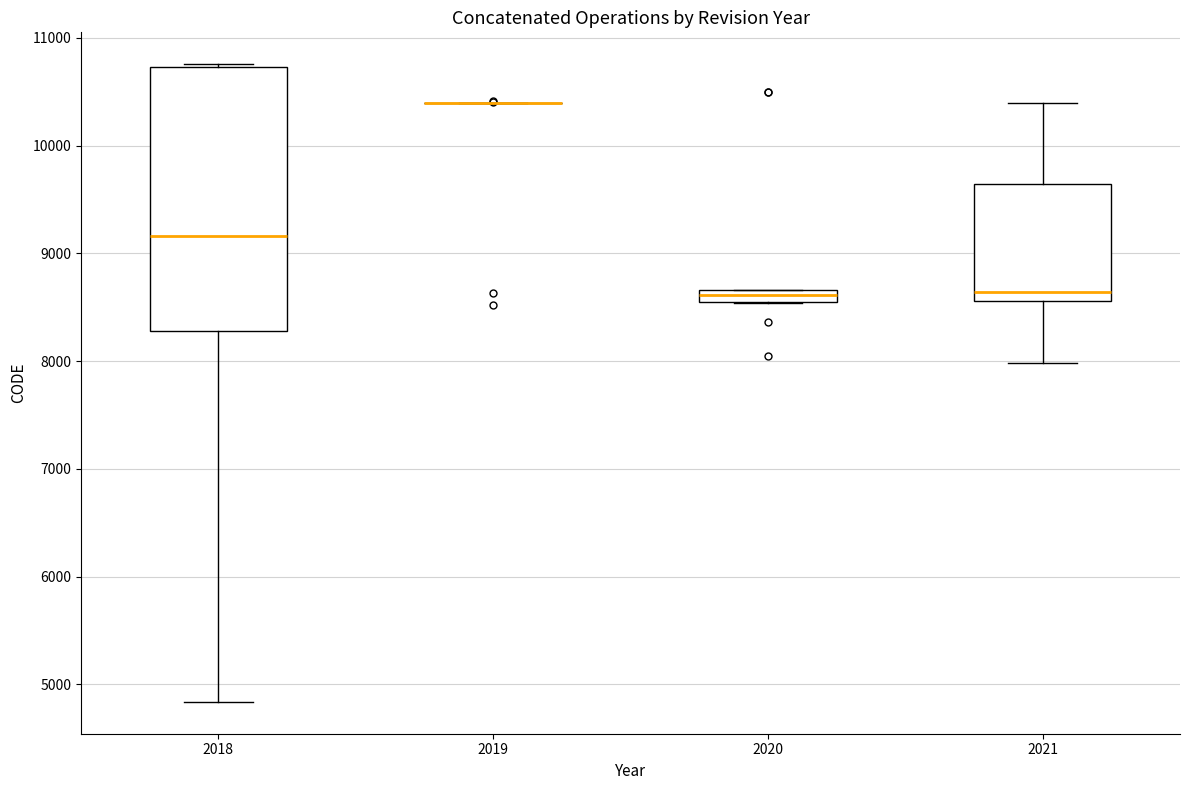

Comparing the boxes themselves (not the whiskers), which one is the tallest?

2018